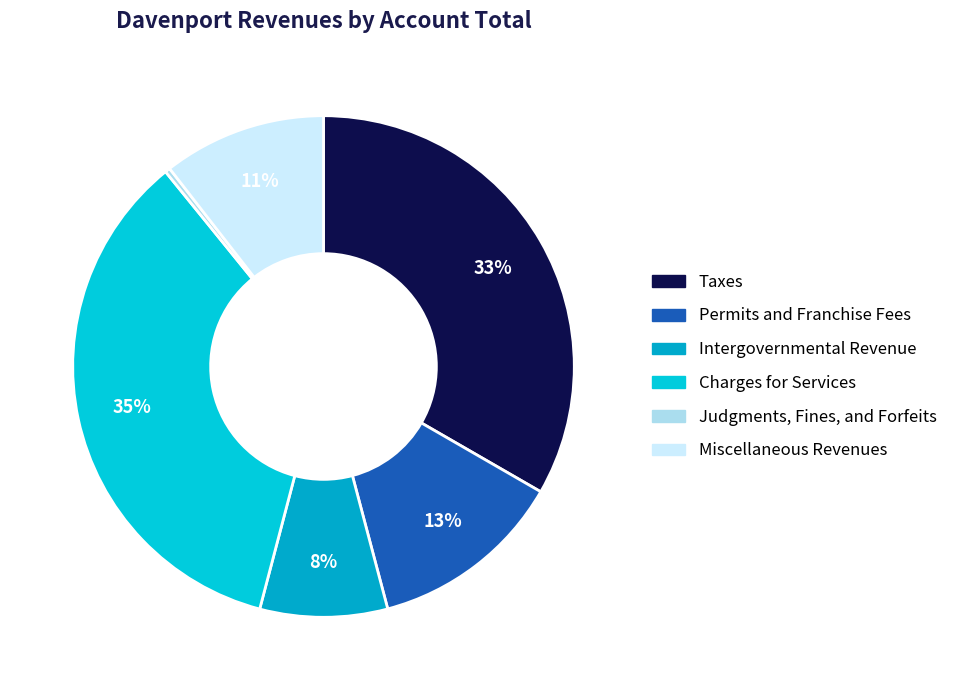

Is Charges for Services the majority of the pie?

No